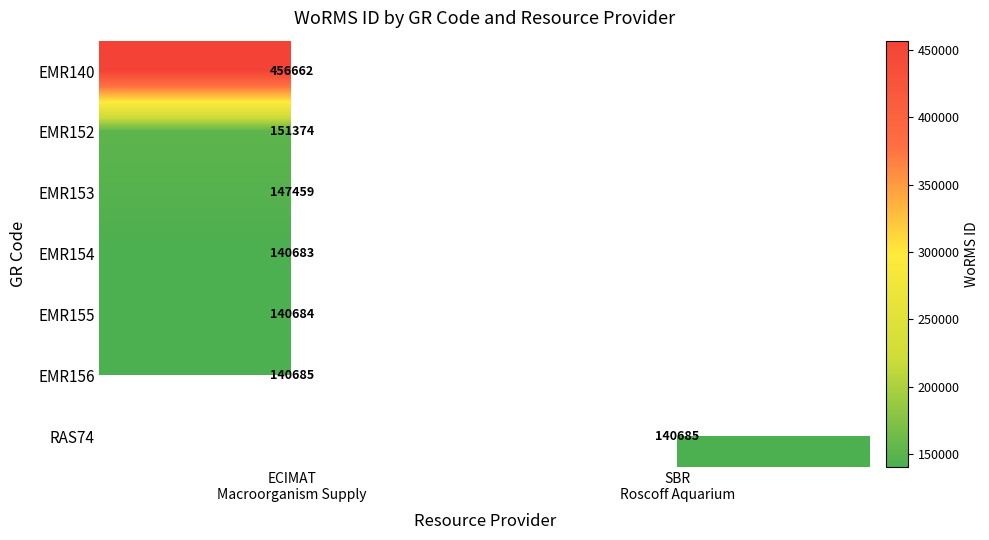

The RAS74 series shows 140685.0 at SBR Roscoff Aquarium. True or false?

True